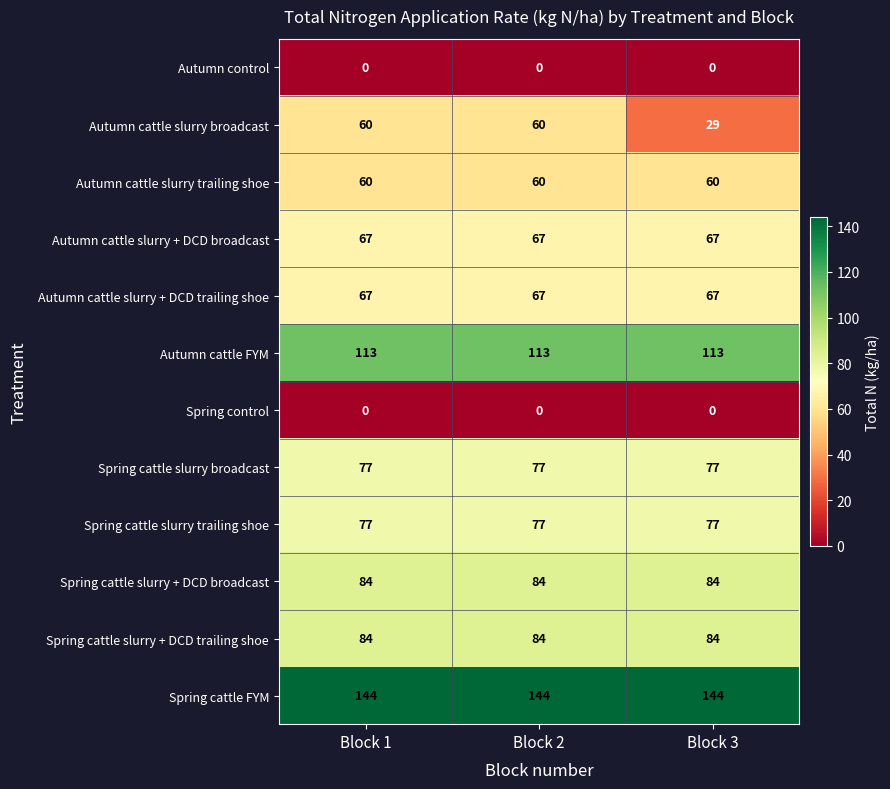

Which series has the widest spread of values?

Autumn cattle slurry broadcast